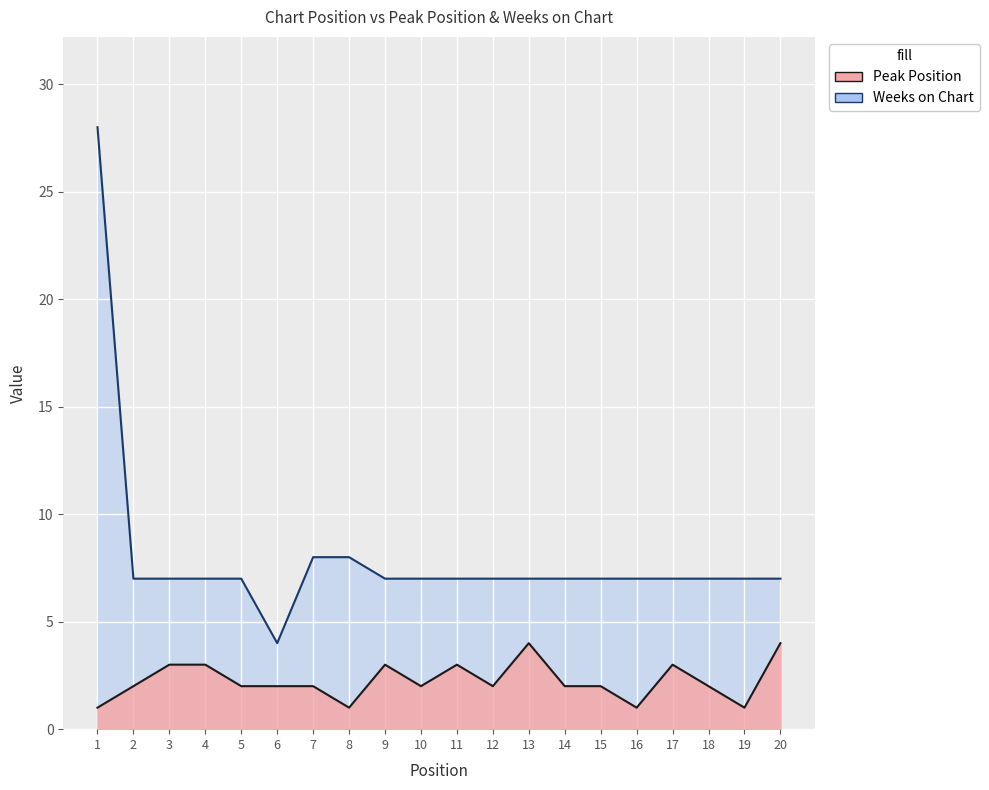

The Weeks on Chart series shows 7 at 5. True or false?

True